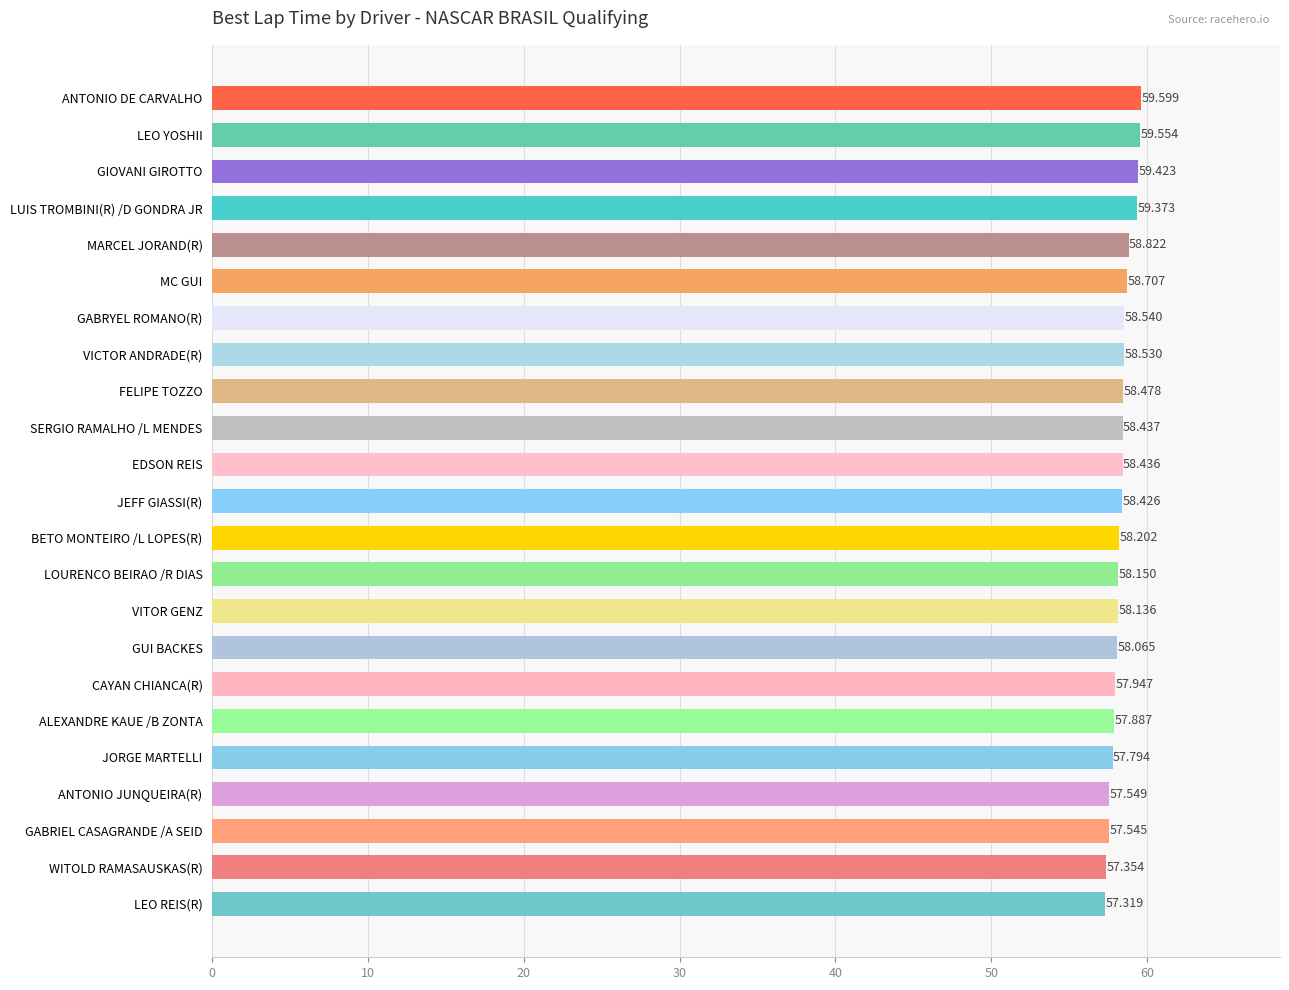

What is the sum of all values?

1342.3